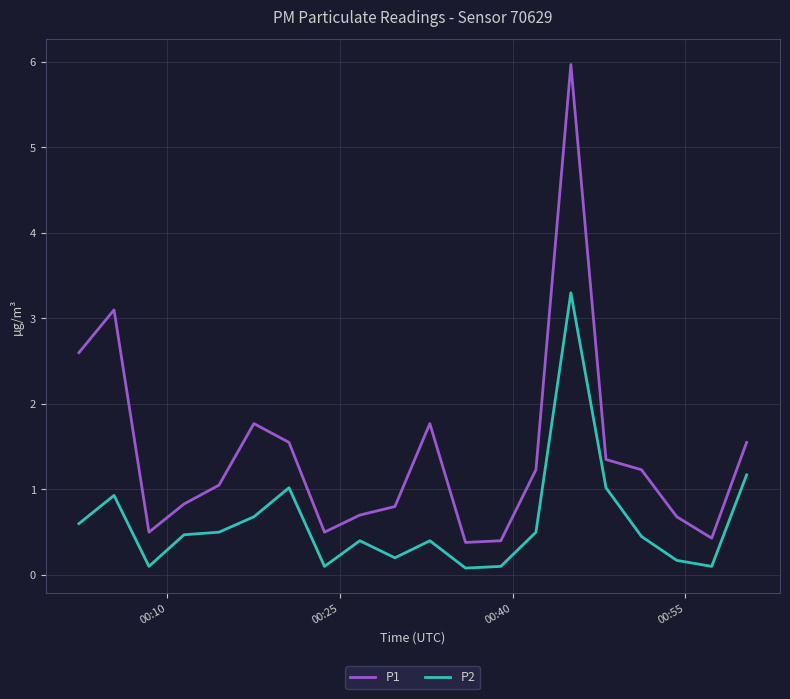

What are all the series names shown in the legend?

P1, P2